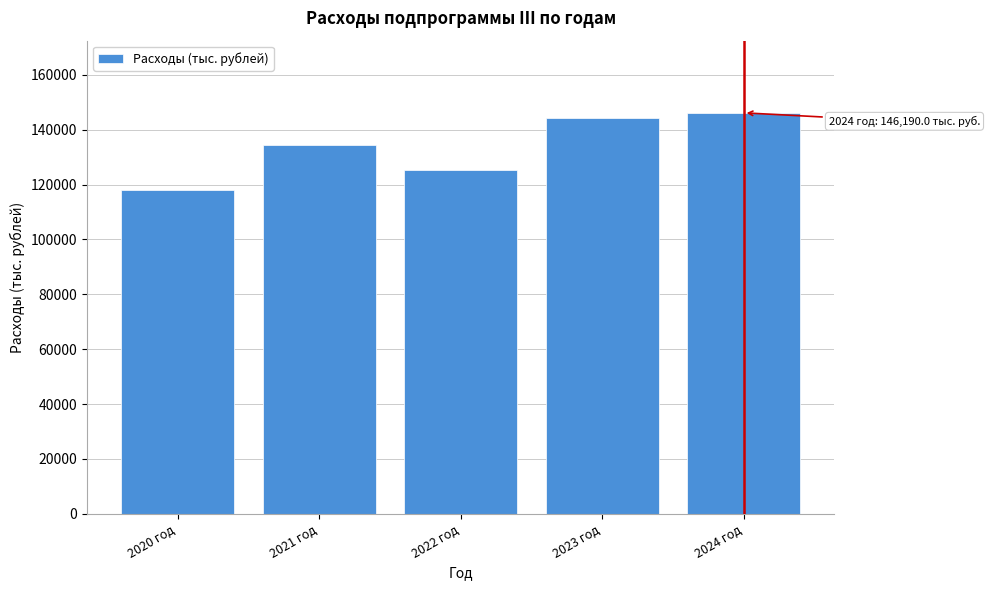

Reading left to right, what are all the values shown in this chart?

118045.0	134494.4	125509.4	144220.0	146190.0